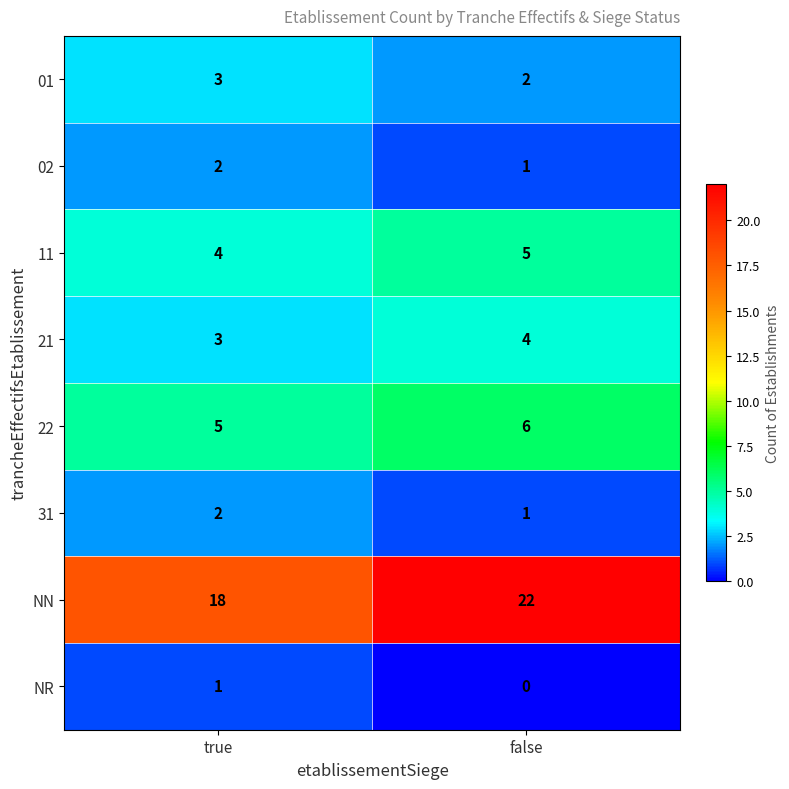

Rank the categories by 11 value from lowest to highest.

true, false